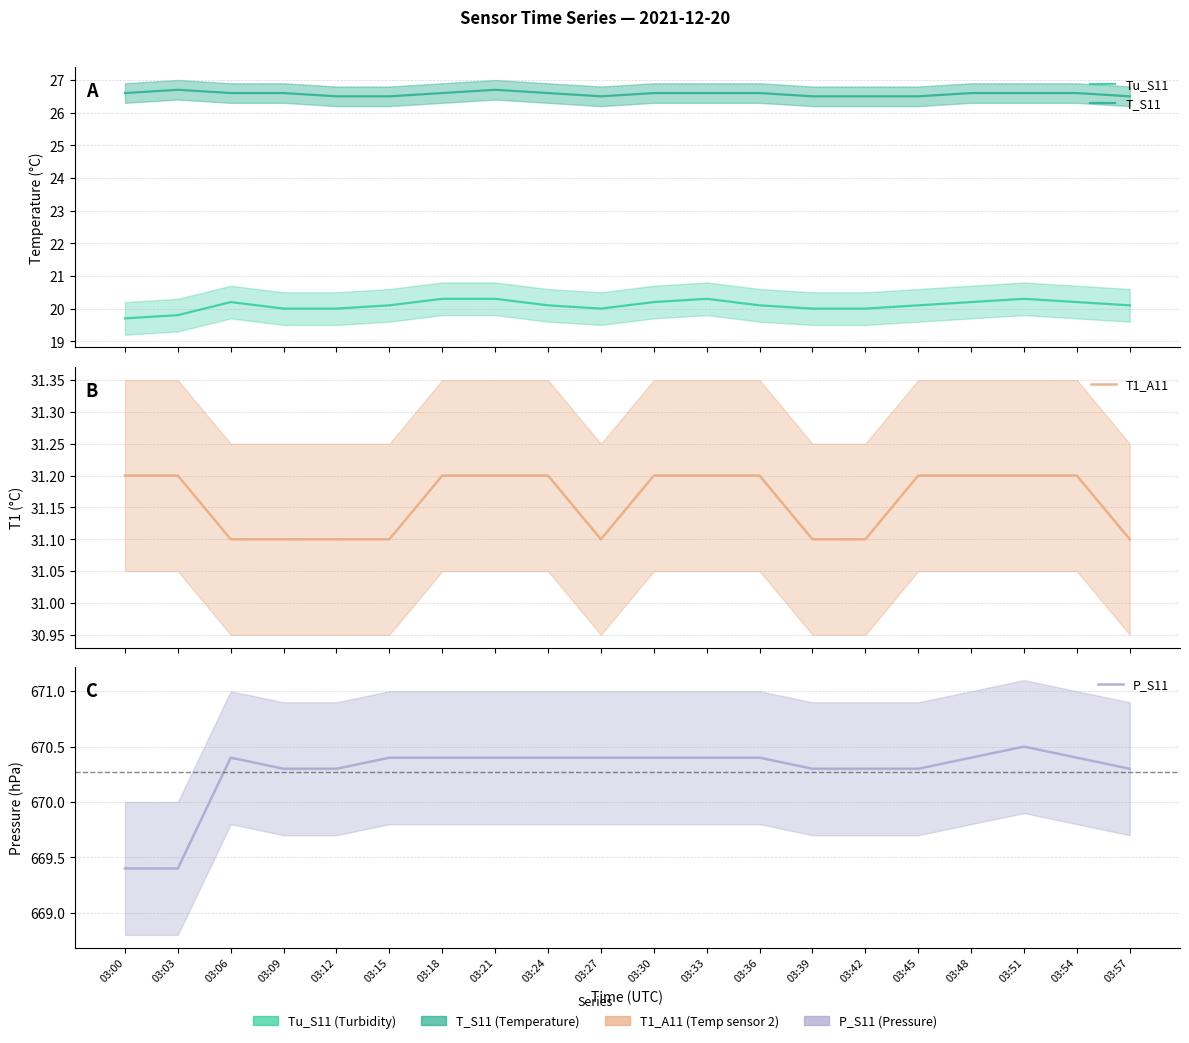

Reading left to right, what are all the values shown in this chart?

Tu_S11: 19.7	19.8	20.2	20.0	20.0	20.1	20.3	20.3	20.1	20.0	20.2	20.3	20.1	20.0	20.0	20.1	20.2	20.3	20.2	20.1
T_S11: 26.6	26.7	26.6	26.6	26.5	26.5	26.6	26.7	26.6	26.5	26.6	26.6	26.6	26.5	26.5	26.5	26.6	26.6	26.6	26.5
T1_A11: 31.2	31.2	31.1	31.1	31.1	31.1	31.2	31.2	31.2	31.1	31.2	31.2	31.2	31.1	31.1	31.2	31.2	31.2	31.2	31.1
P_S11: 669.4	669.4	670.4	670.3	670.3	670.4	670.4	670.4	670.4	670.4	670.4	670.4	670.4	670.3	670.3	670.3	670.4	670.5	670.4	670.3